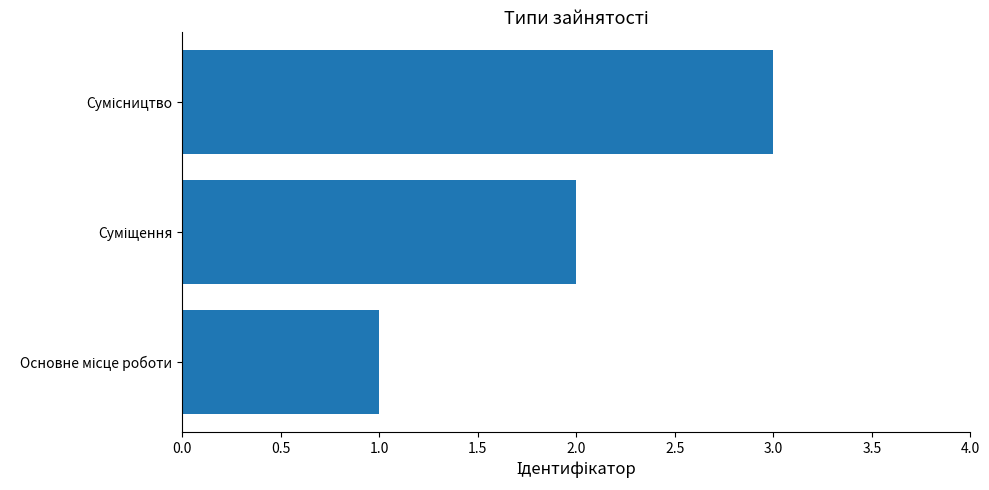

Does the chart contain any negative values?

No